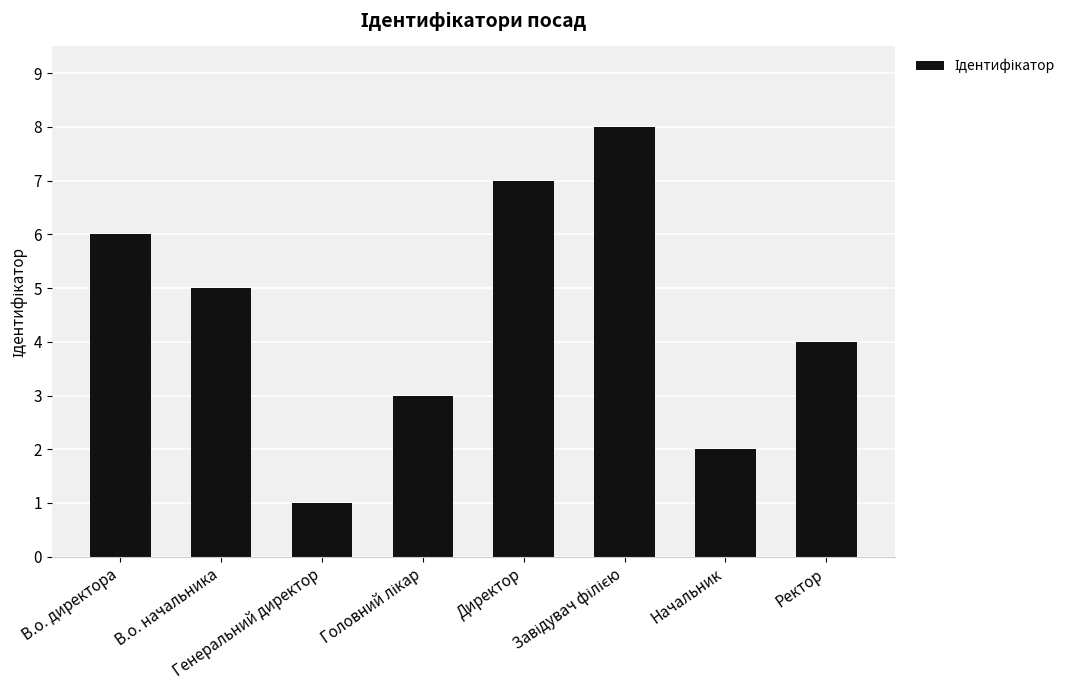

What is the greatest value displayed?

8